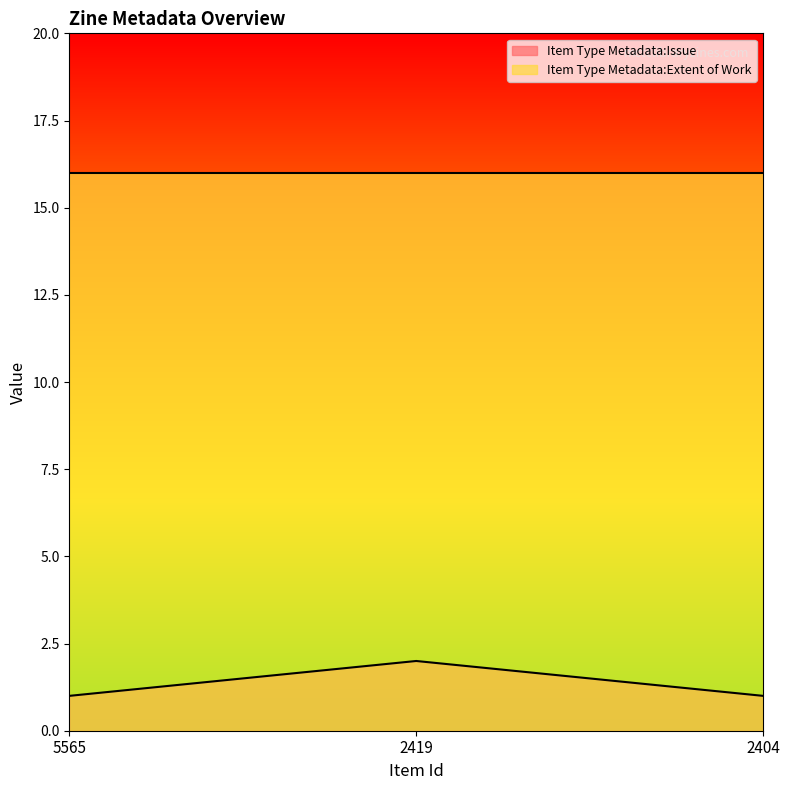

How many values are between 1 and 2?

3